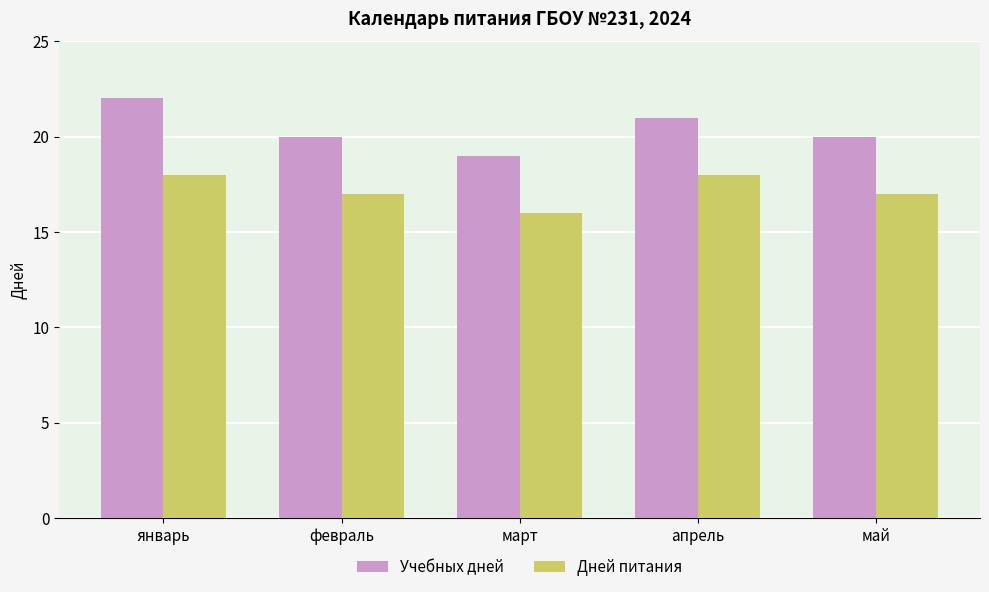

What are all the series names shown in the legend?

Учебных дней, Дней питания